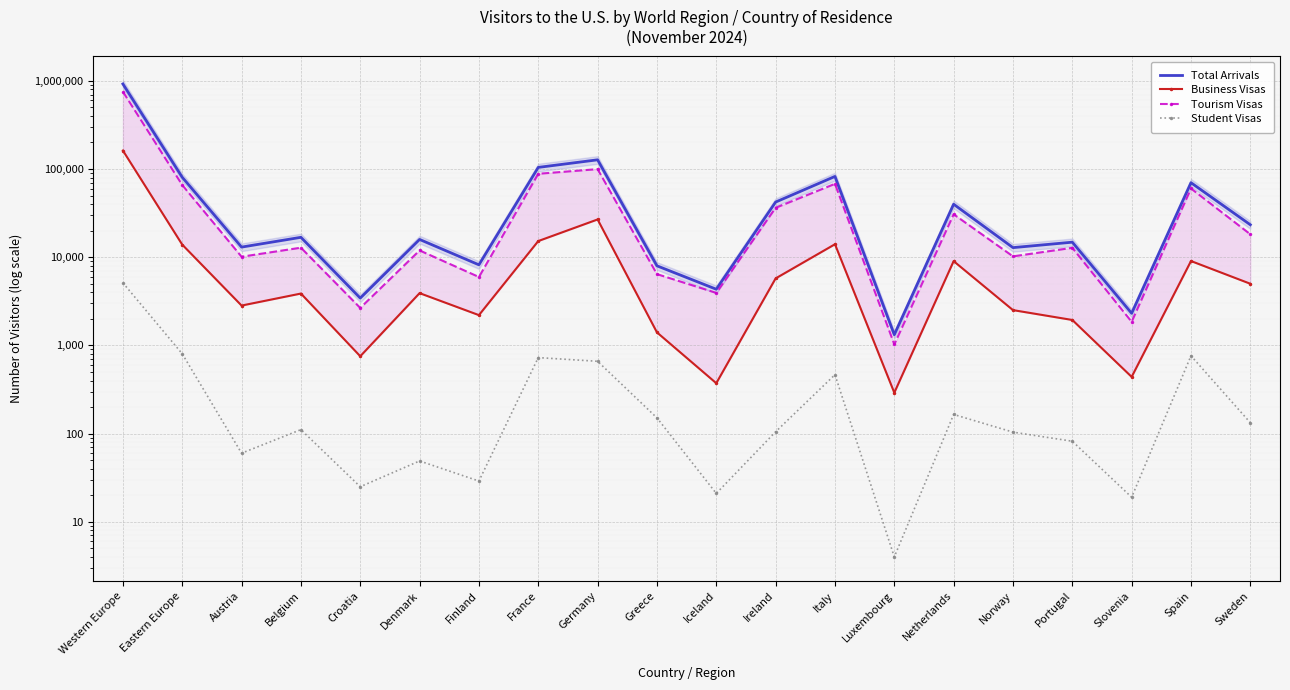

What is the average value of the Tourism Visas series?

65085